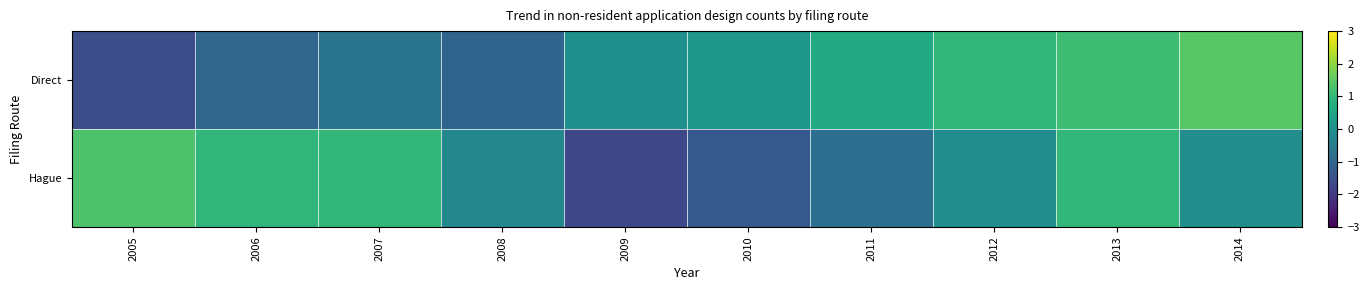

Between 2006 and 2014, which series saw the biggest shift?

Direct